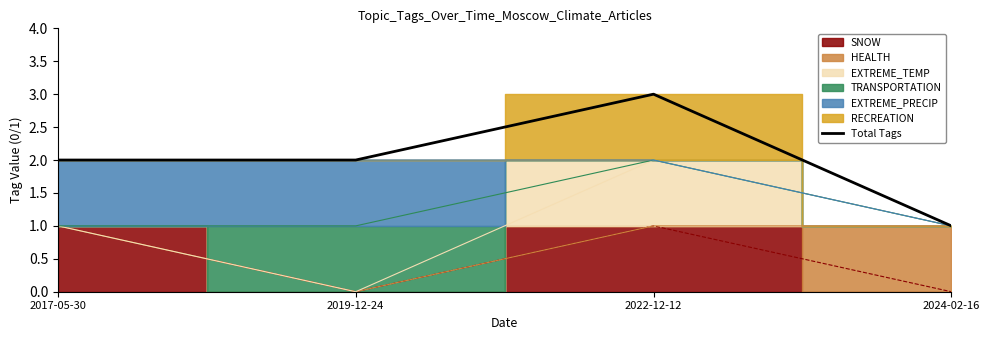

The value at 2019-12-24 is 3. True or false?

False